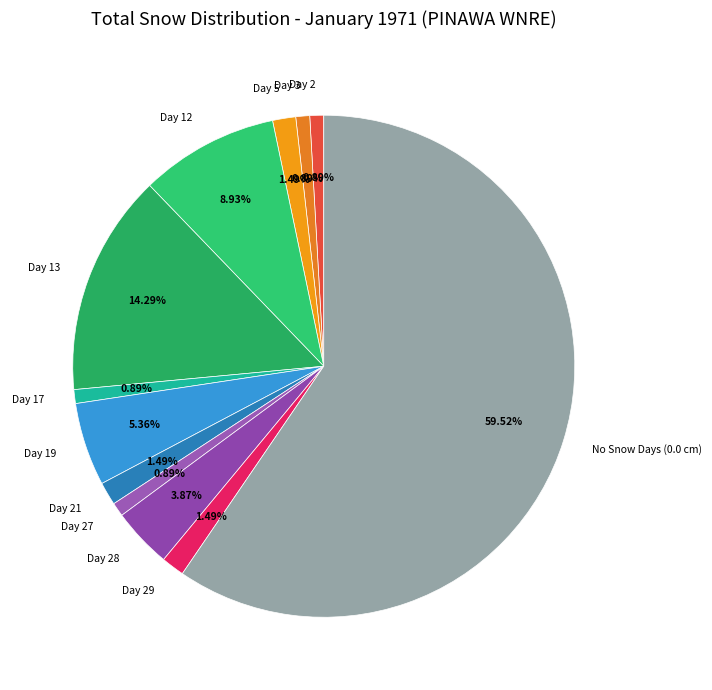

What is the largest slice in the pie chart?

No Snow Days (0.0 cm)